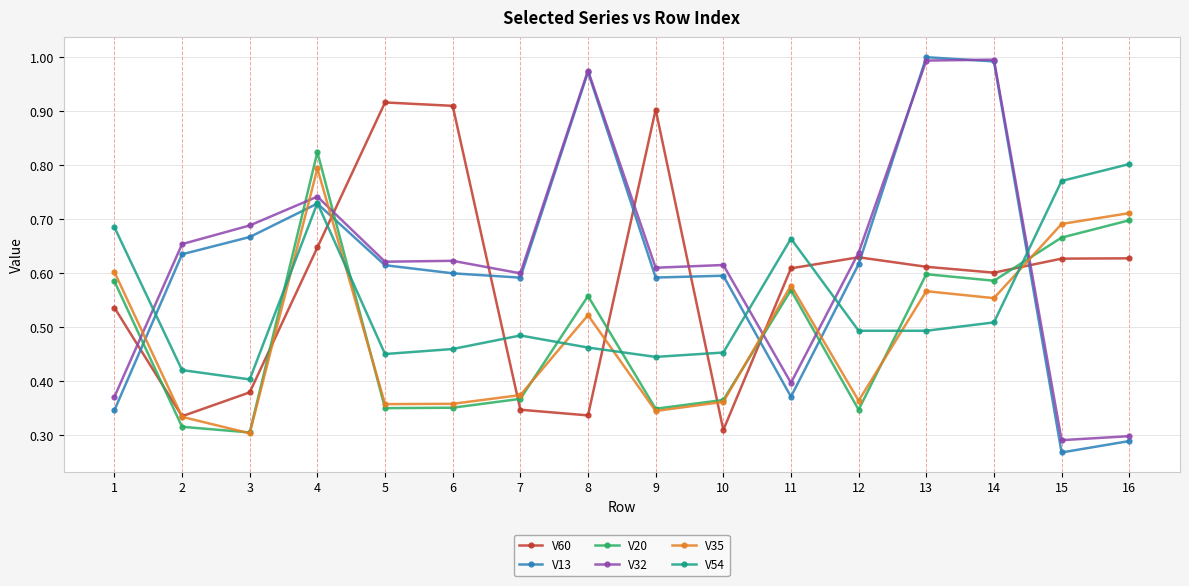

The V60 series shows 1.1 at 4. True or false?

False